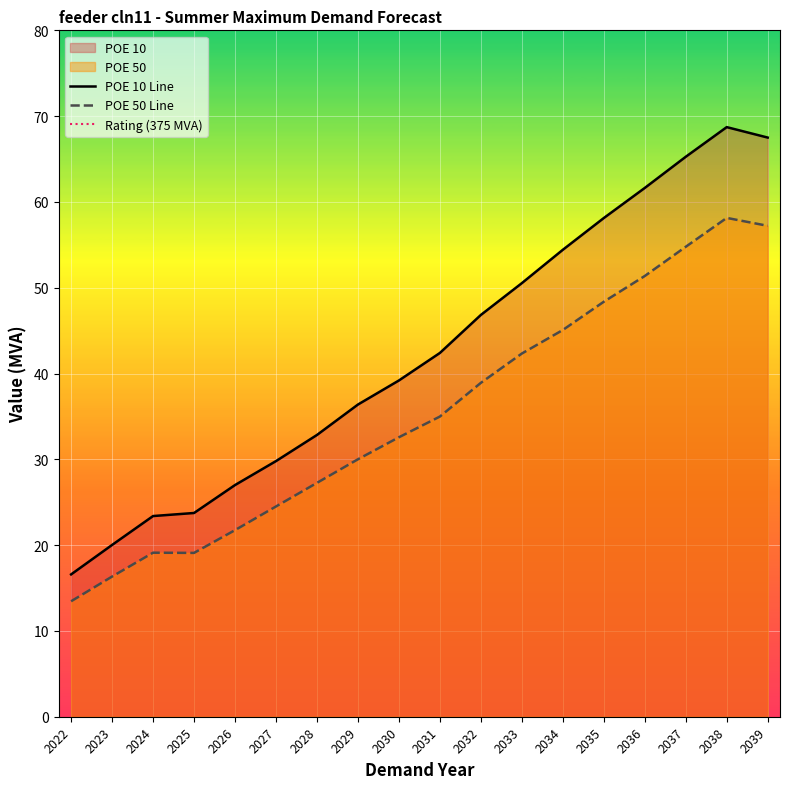

At which label does POE 10 reach its peak?

2038